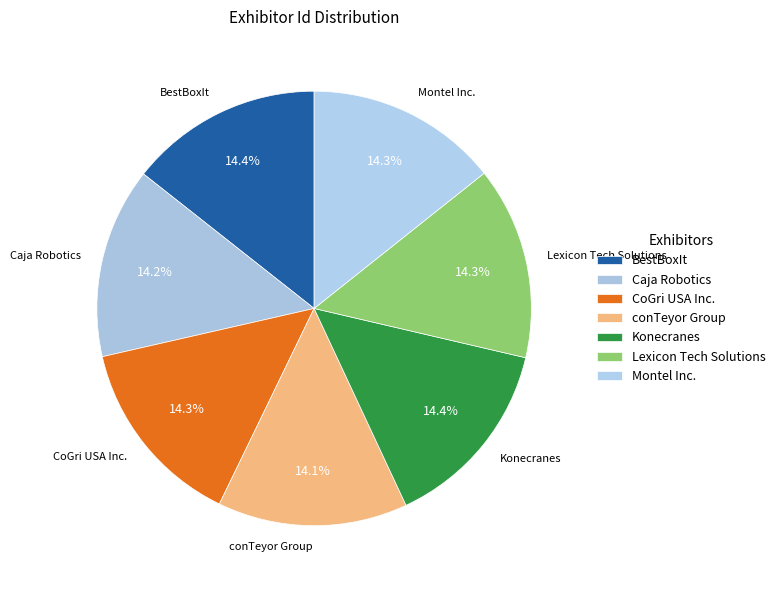

How many segments does this pie chart have?

7